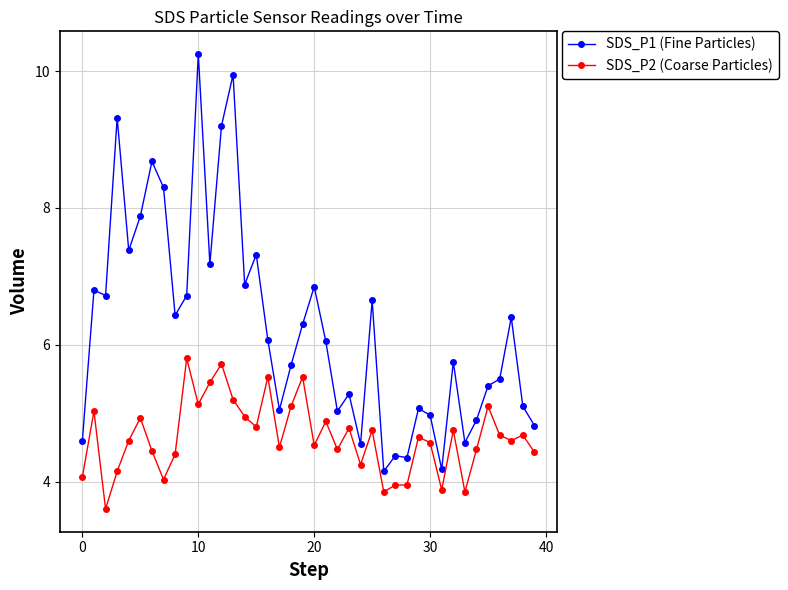

True or false: SDS_P2 (Coarse Particles) and SDS_P1 (Fine Particles) intersect in this chart.

False